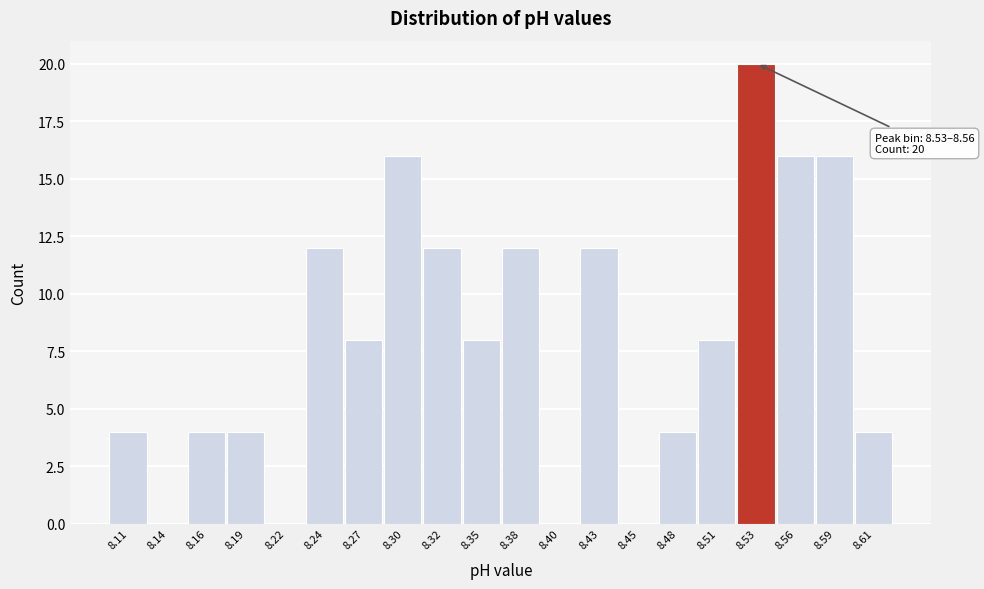

Reading right to left, transcribe all the data shown in this chart.

8.61=4	8.59=16	8.56=16	8.53=20	8.51=8	8.48=4	8.45=0	8.43=12	8.40=0	8.38=12	8.35=8	8.32=12	8.30=16	8.27=8	8.24=12	8.22=0	8.19=4	8.16=4	8.14=0	8.11=4